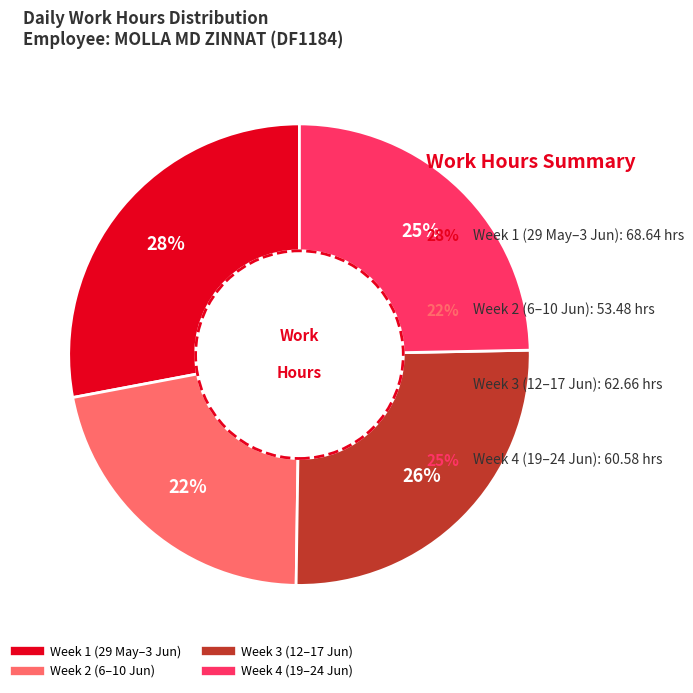

Is there a majority slice in this chart?

No